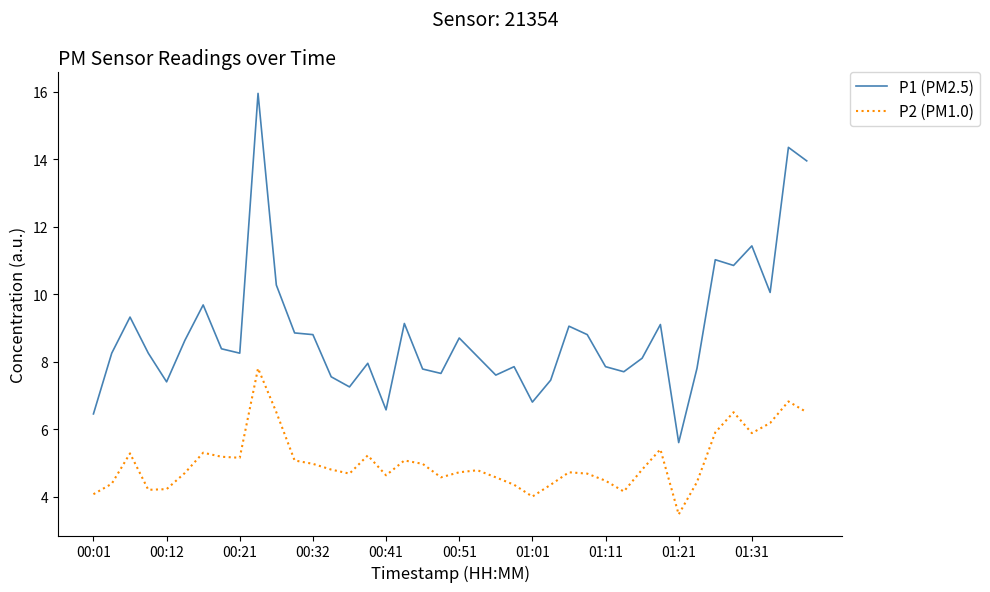

Which series has the largest total across all categories?

P1 (PM2.5)